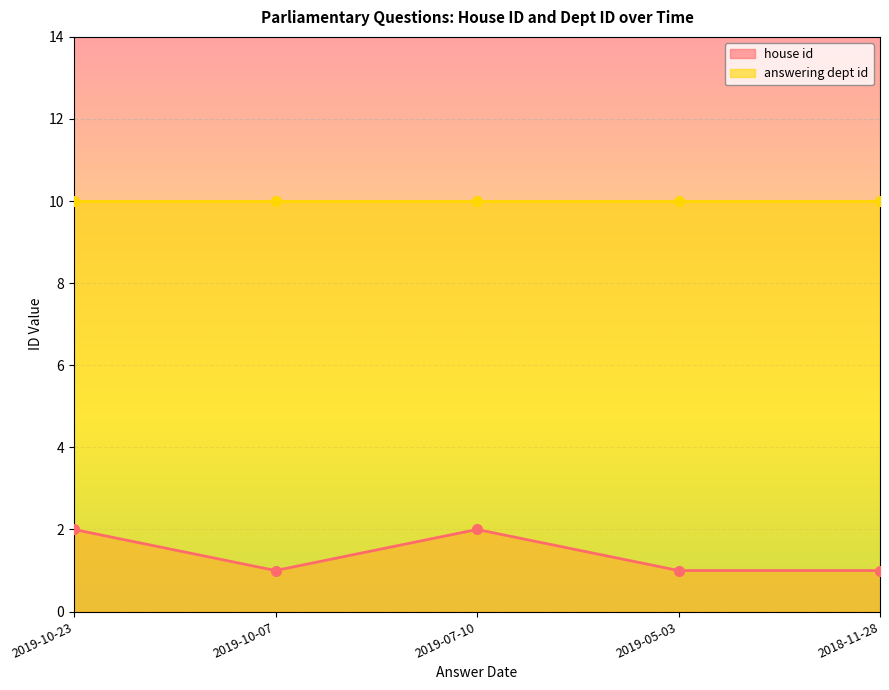

What position from the left is 2018-11-28?

5